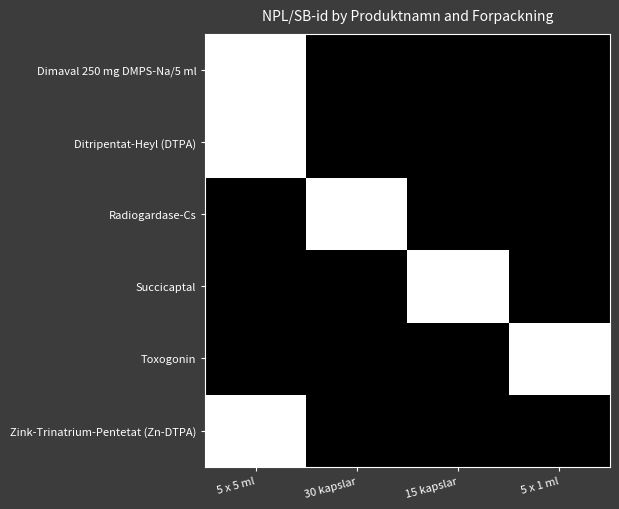

Count the number of data series in this chart.

6